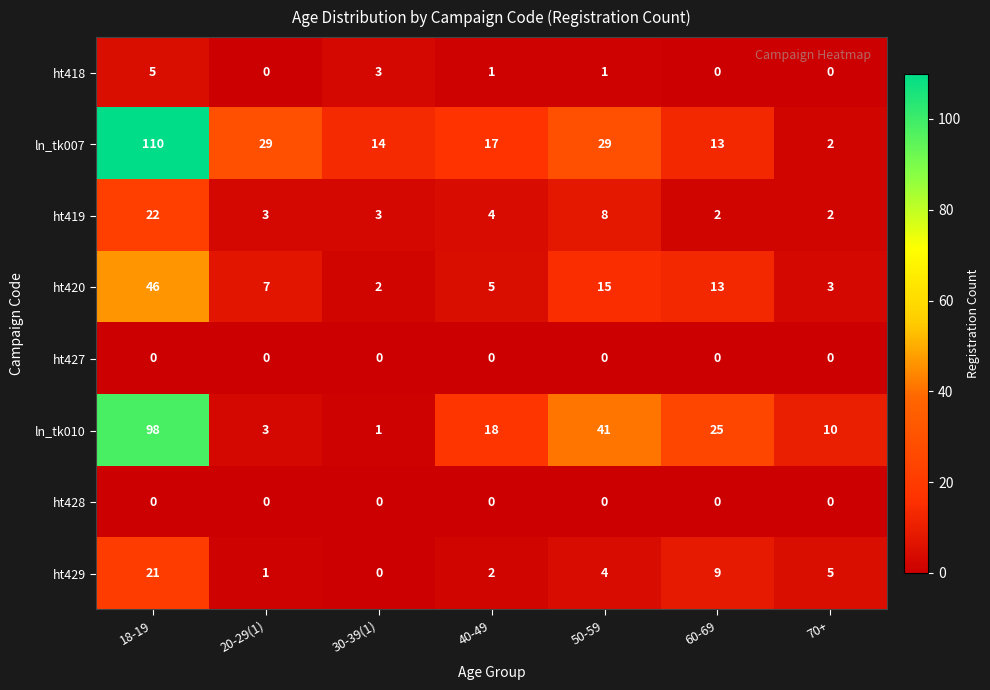

Which series changed the most between 18-19 and 20-29(1)?

ln_tk010